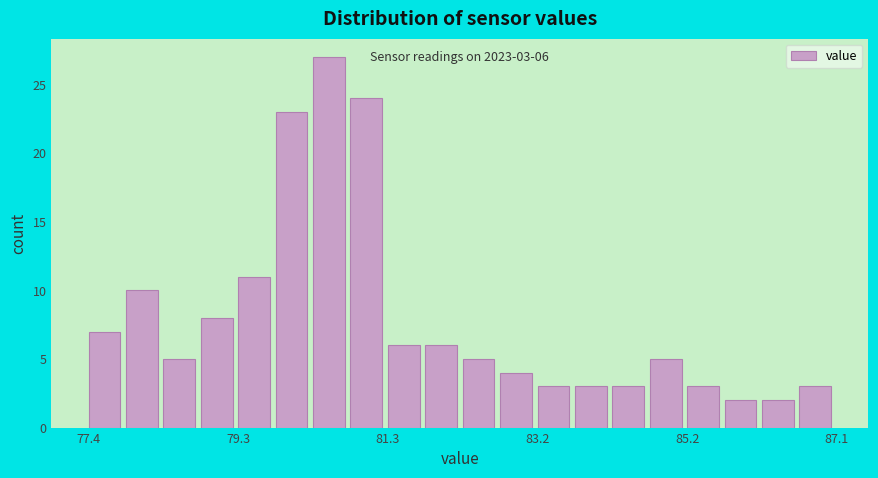

Read against the x-axis, roughly where is the centre of the tallest bar?

80.6